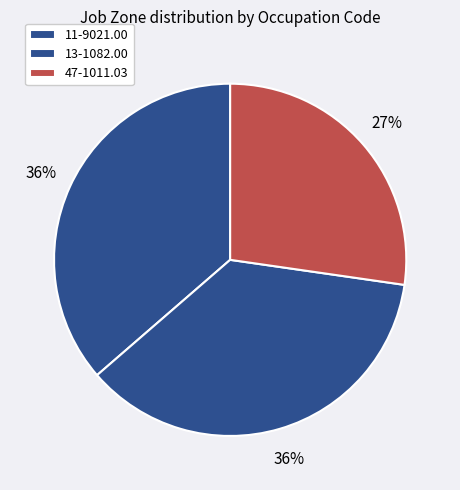

Between 13-1082.00 and 47-1011.03, which is larger?

13-1082.00